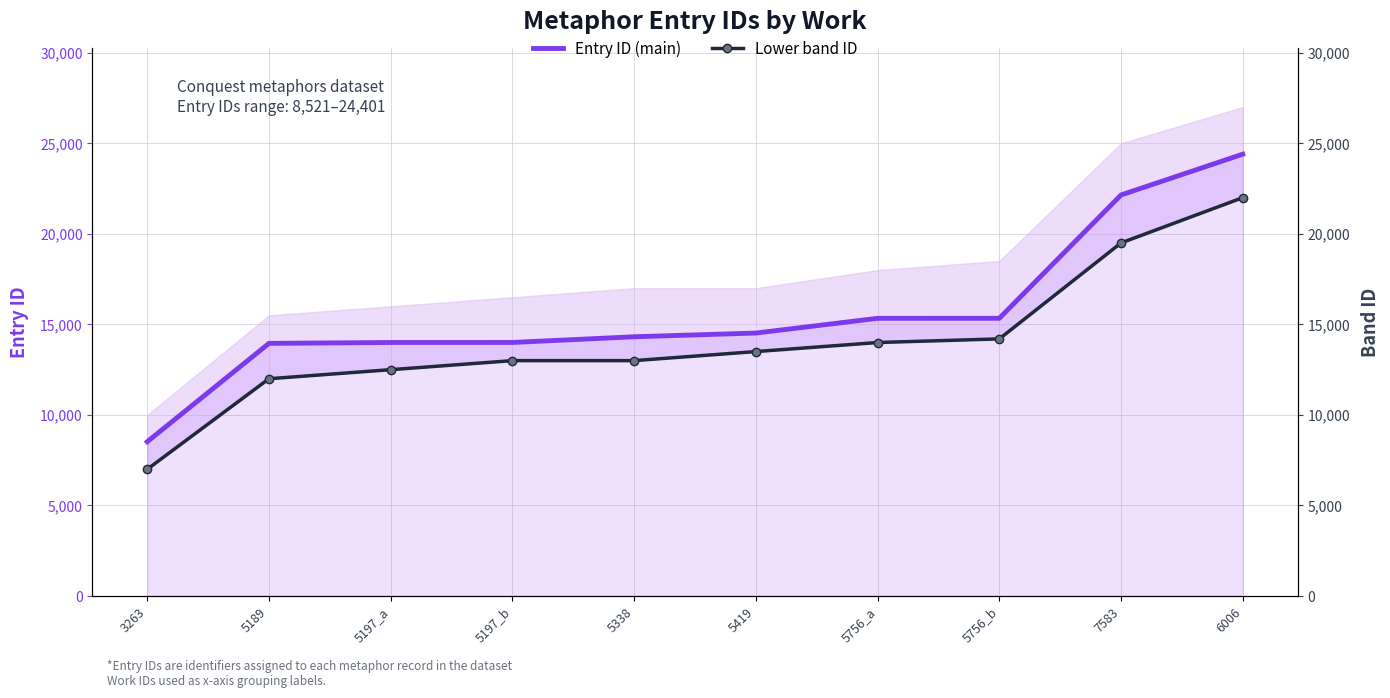

Rank the series at 5756_a from lowest to highest value.

Lower band ID, Entry ID (main)